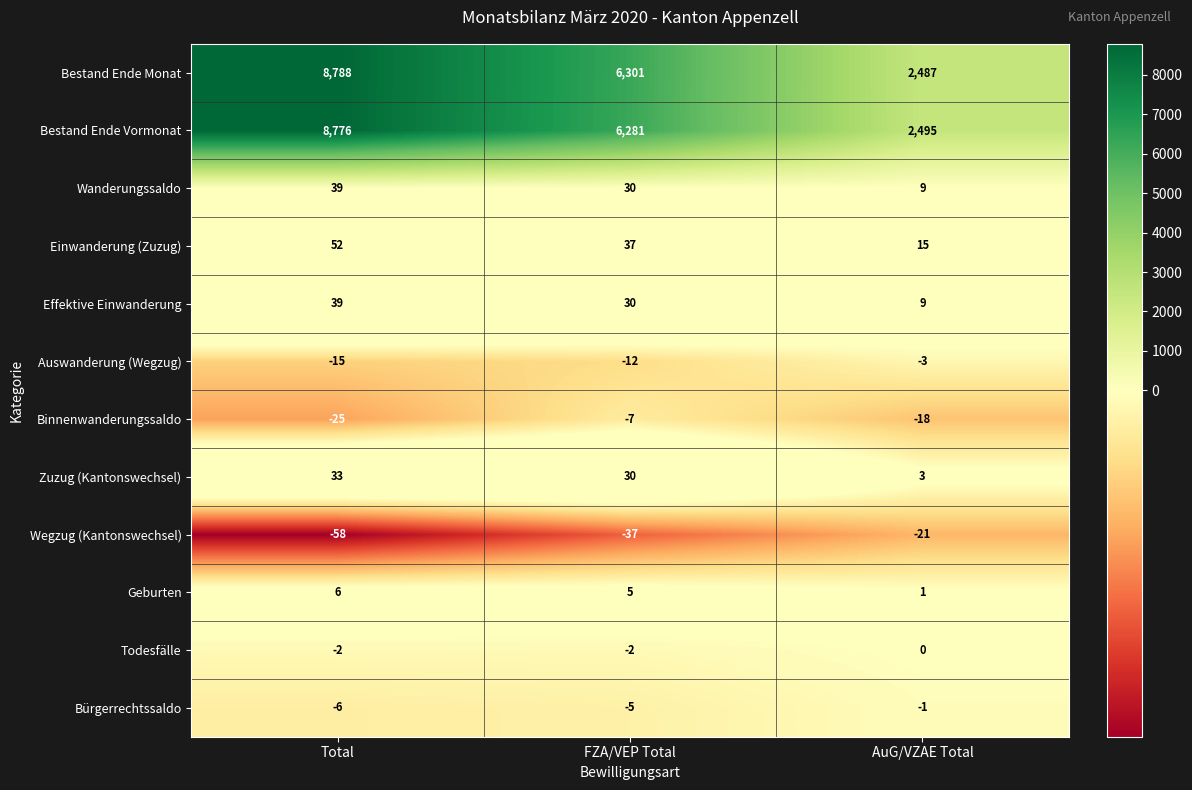

Count the number of data series in this chart.

12